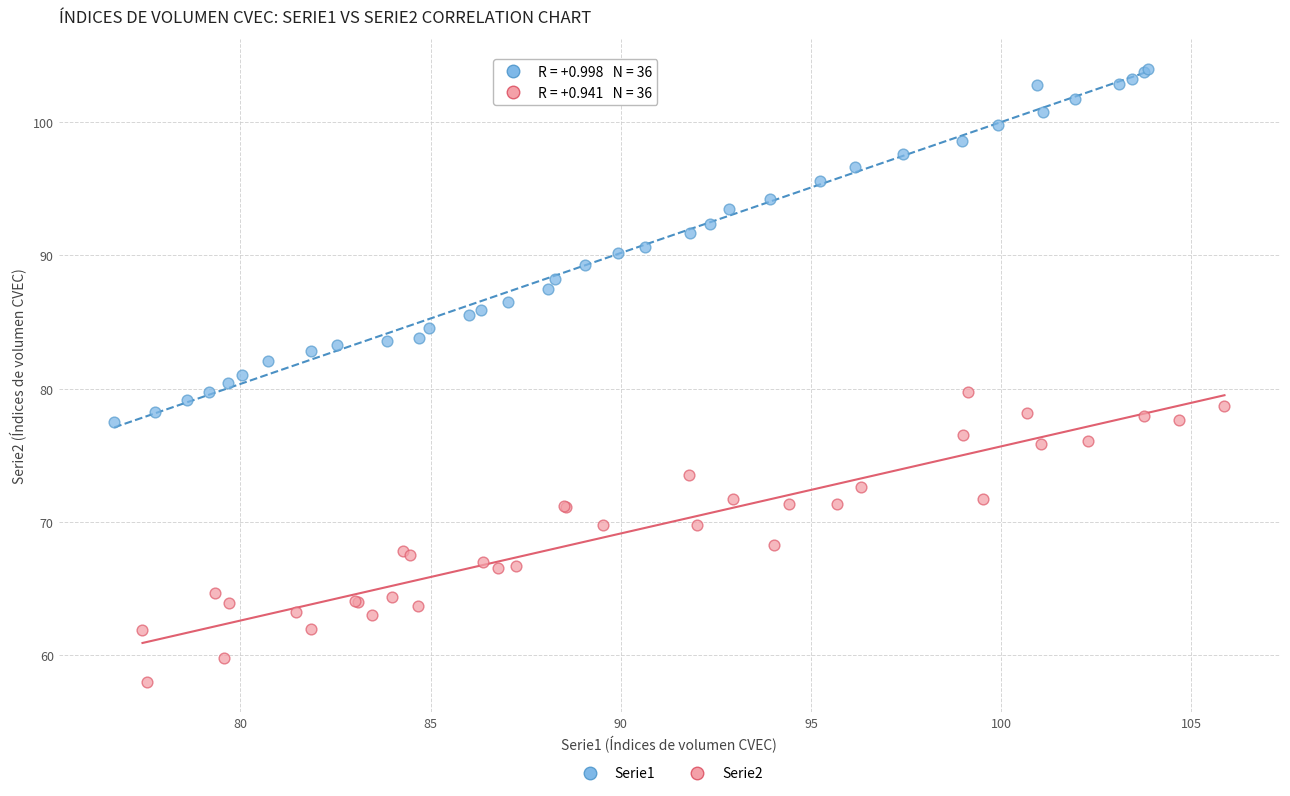

Which series reaches the maximum Y coordinate?

Serie1